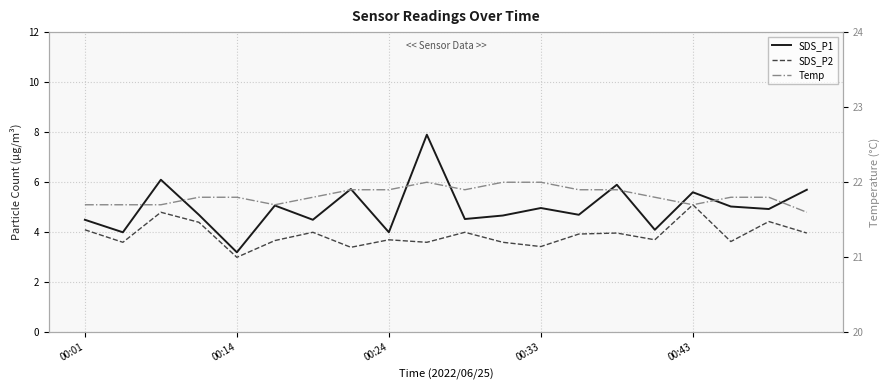

What is the value of the Temp point at the 3rd from the left?

21.7